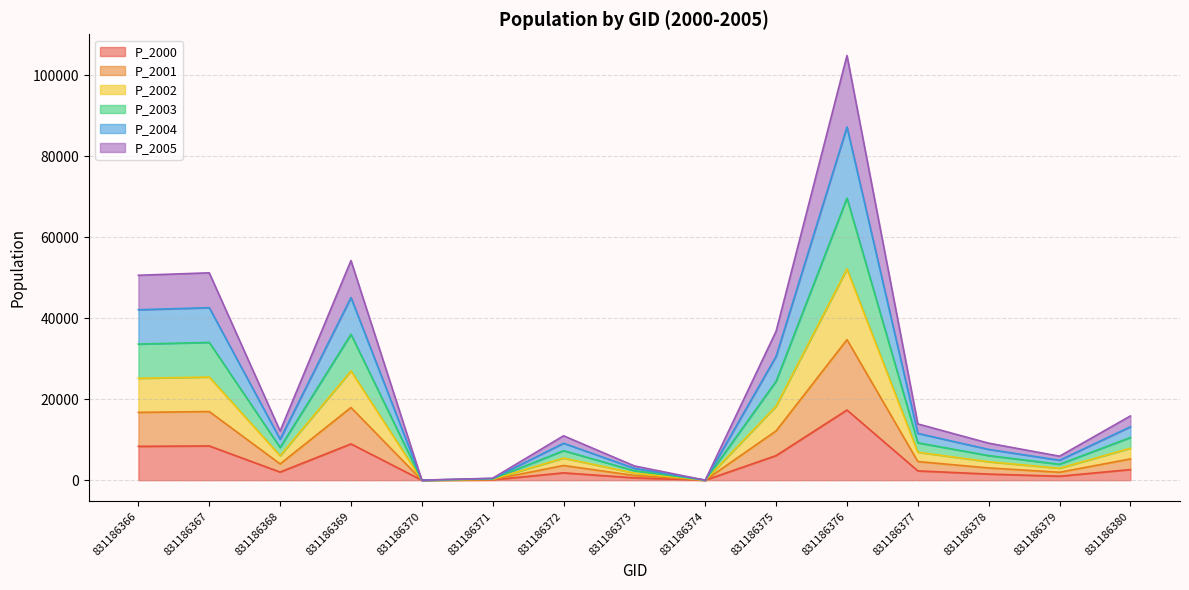

At which category is the sum across all series the highest?

831186376